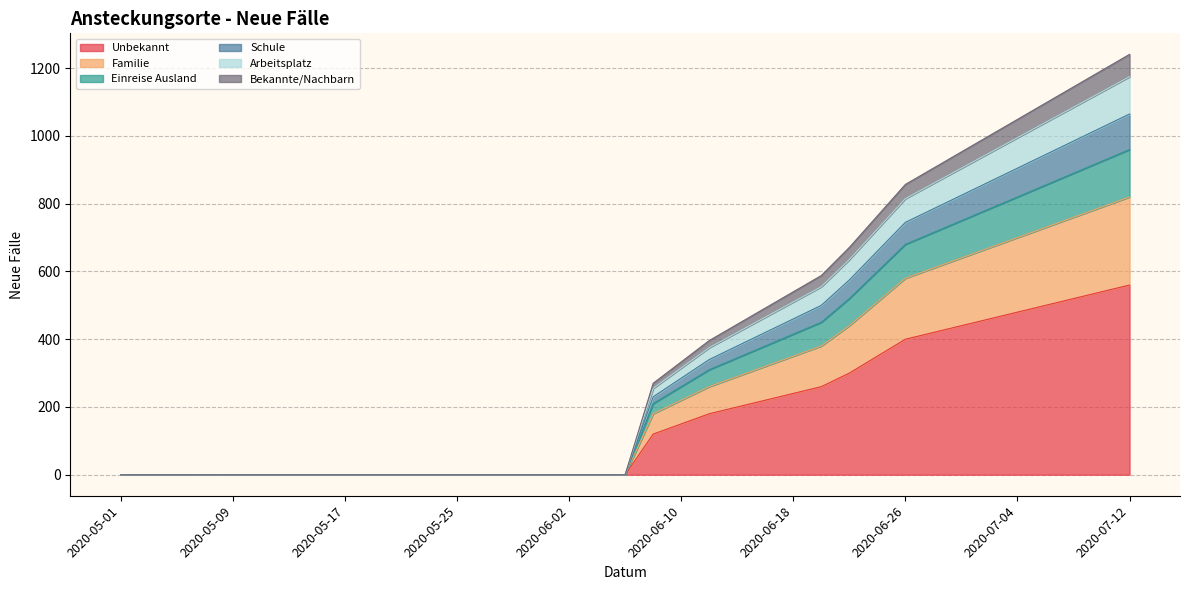

At which category does the chart reach its minimum across all series?

2020-05-01